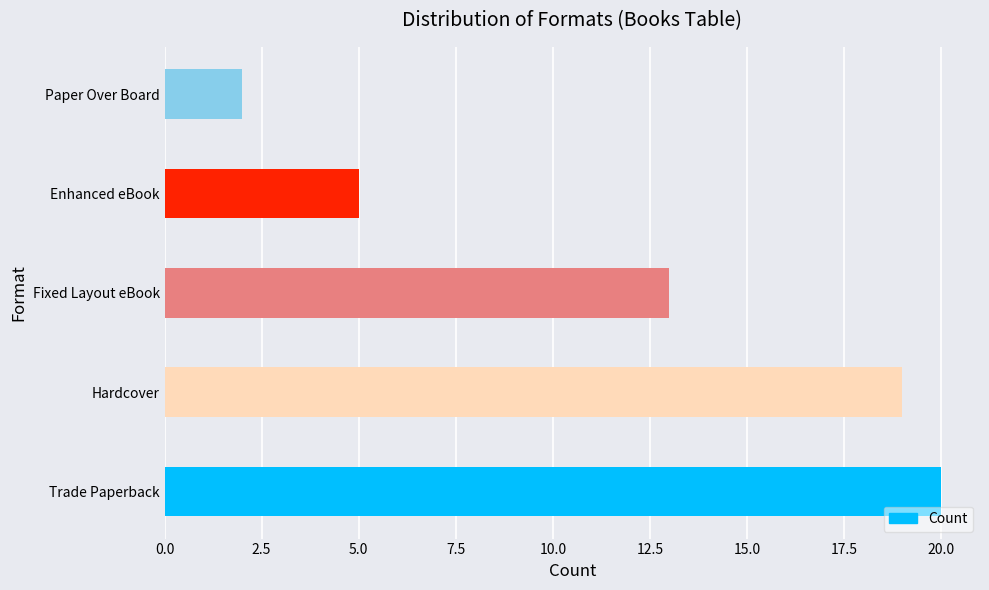

Reading bottom to top, extract all data points from this chart.

Trade Paperback=20	Hardcover=19	Fixed Layout eBook=13	Enhanced eBook=5	Paper Over Board=2